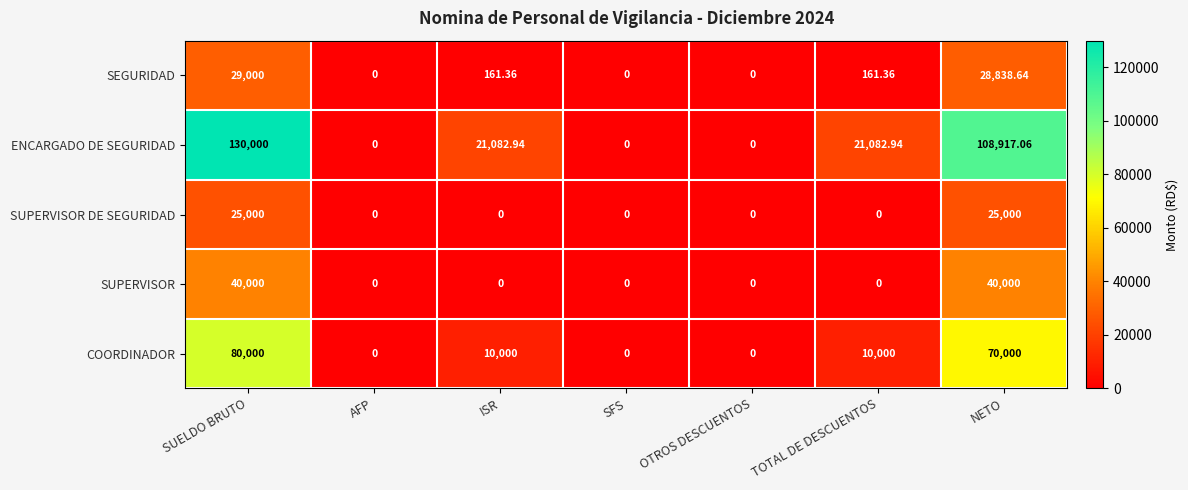

At which label does SEGURIDAD reach its peak?

SUELDO BRUTO